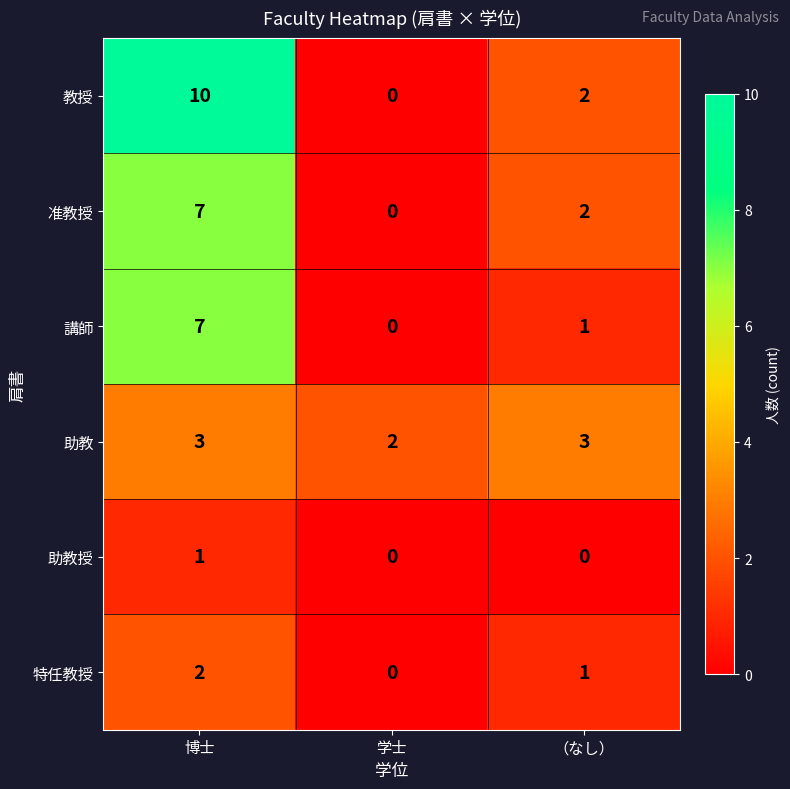

At which category is the sum across all series the highest?

博士